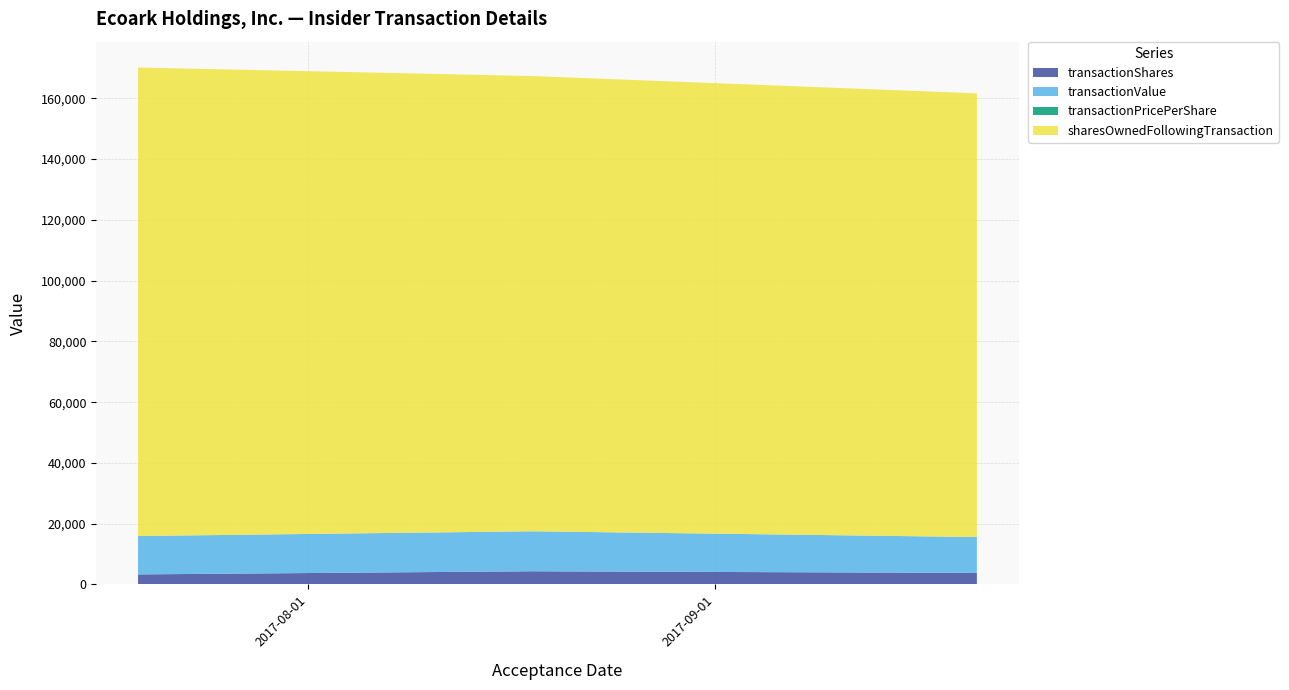

Reading left to right, what are all the values shown in this chart?

transactionShares: 3323.0	4356.0	3809.0
transactionValue: 12627.0	13155.0	11808.0
transactionPricePerShare: 3.8	3.0	3.1
sharesOwnedFollowingTransaction: 154177.0	149821.0	146012.0